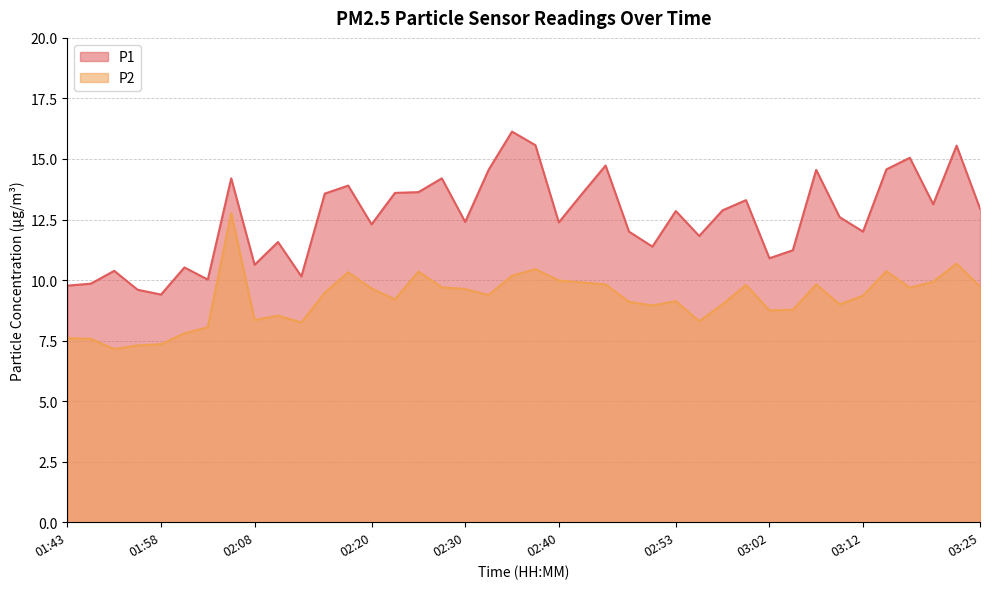

How many interior local valleys does the P1 series have?

12